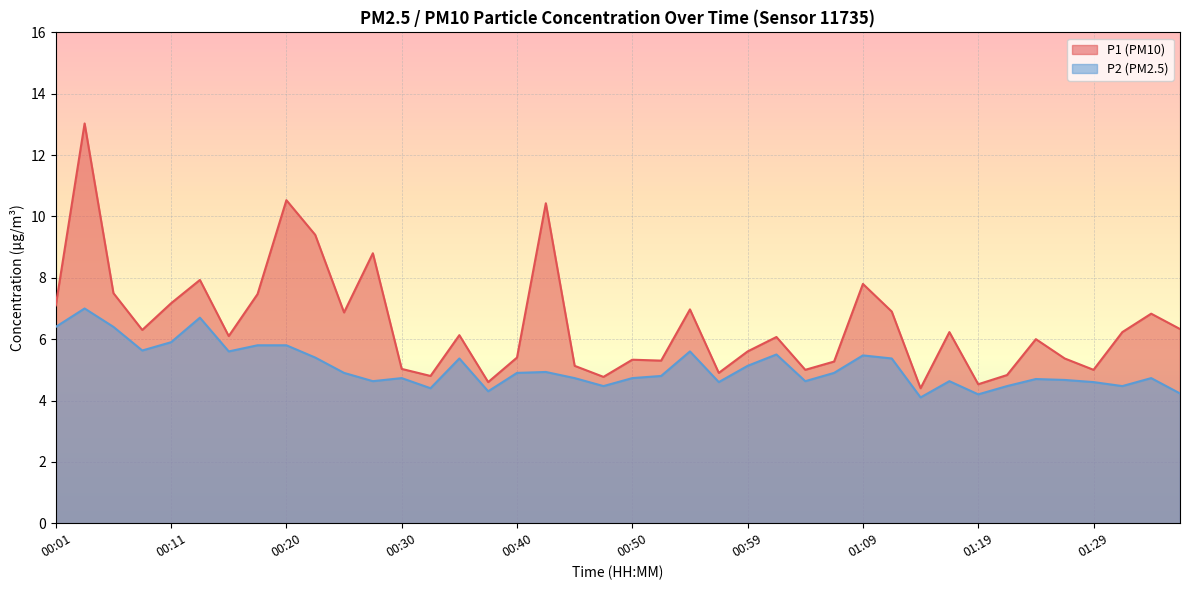

True or false: P1 has more than 1 points higher than both neighbors.

True